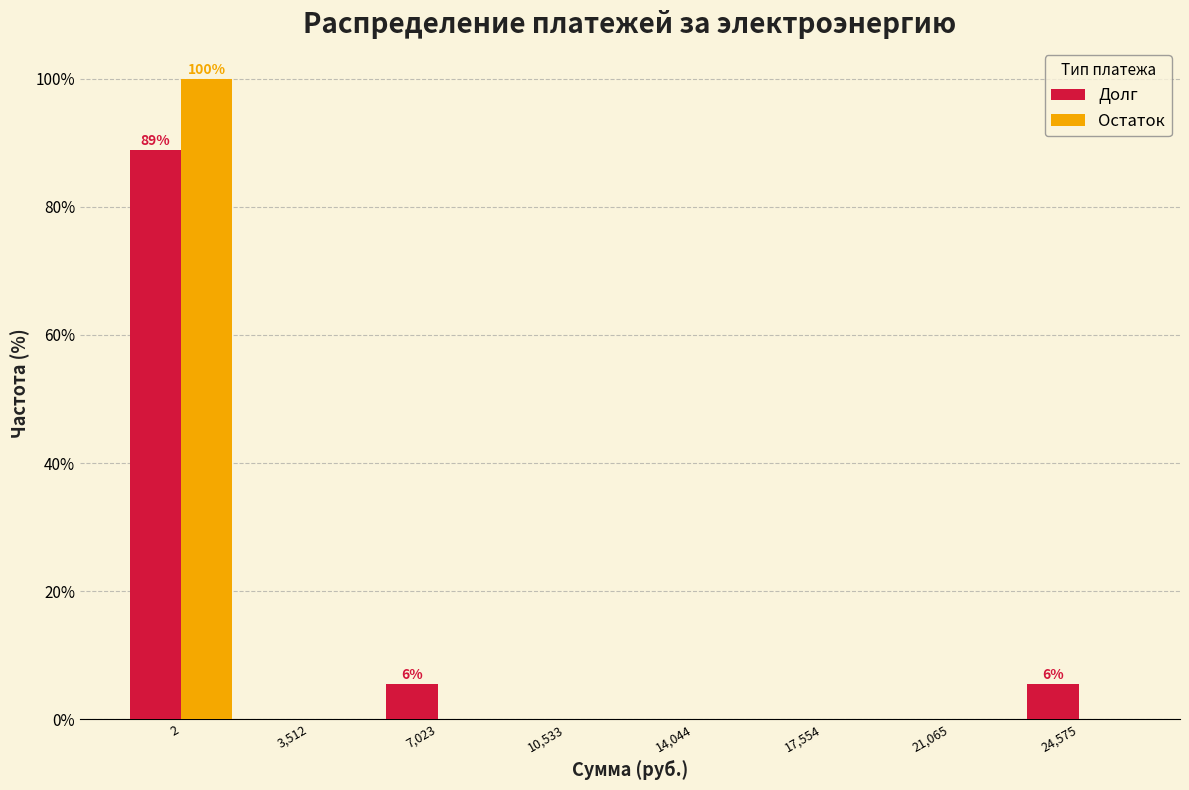

Reading left to right, extract all data points from this chart.

Долг: 2=88.9	3,512=0.0	7,023=5.6	10,533=0.0	14,044=0.0	17,554=0.0	21,065=0.0	24,575=5.6
Остаток: 2=100.0	3,512=0.0	7,023=0.0	10,533=0.0	14,044=0.0	17,554=0.0	21,065=0.0	24,575=0.0